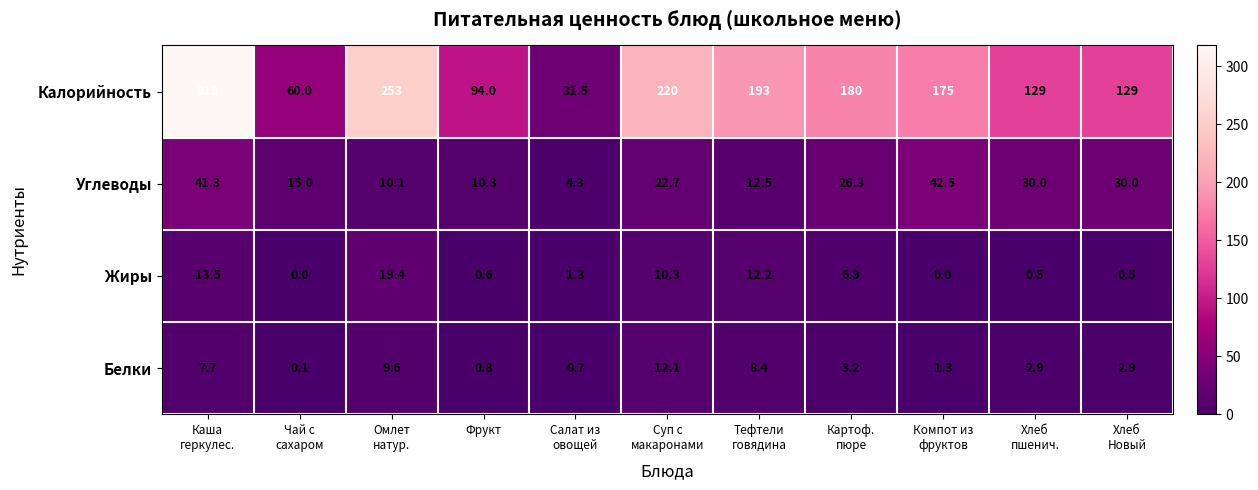

At how many categories does at least one series exceed 84?

9